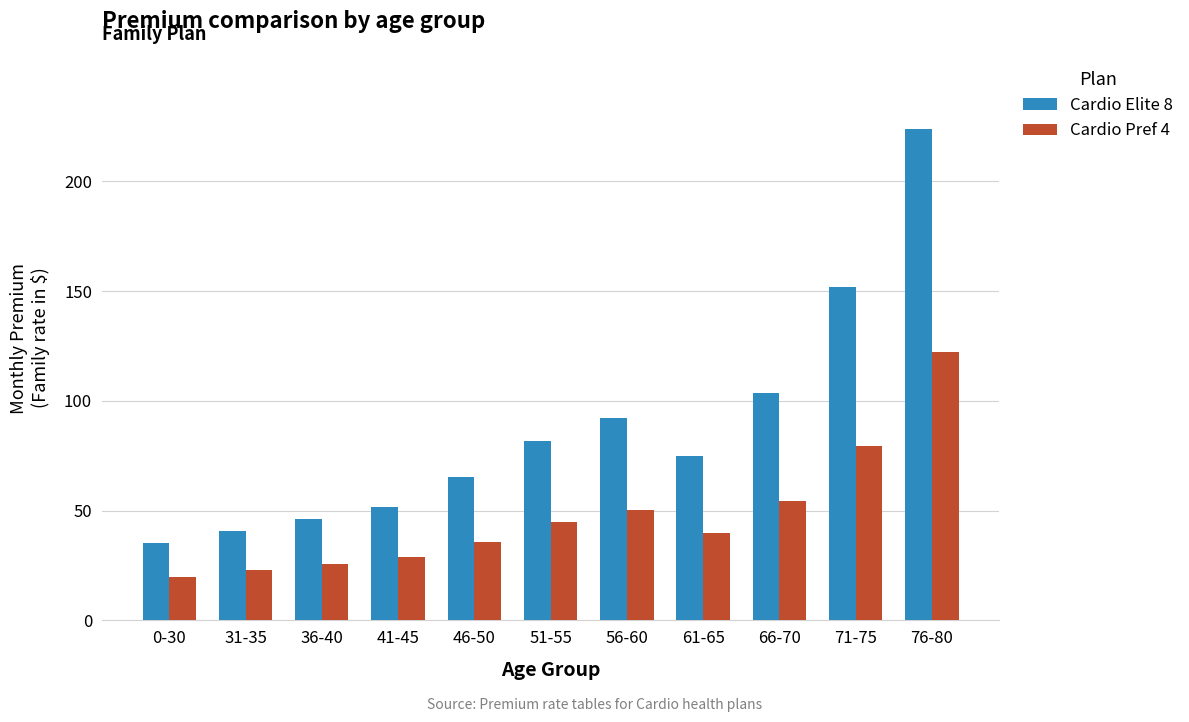

Rank the series by their maximum value, from highest to lowest.

Cardio Elite 8, Cardio Pref 4